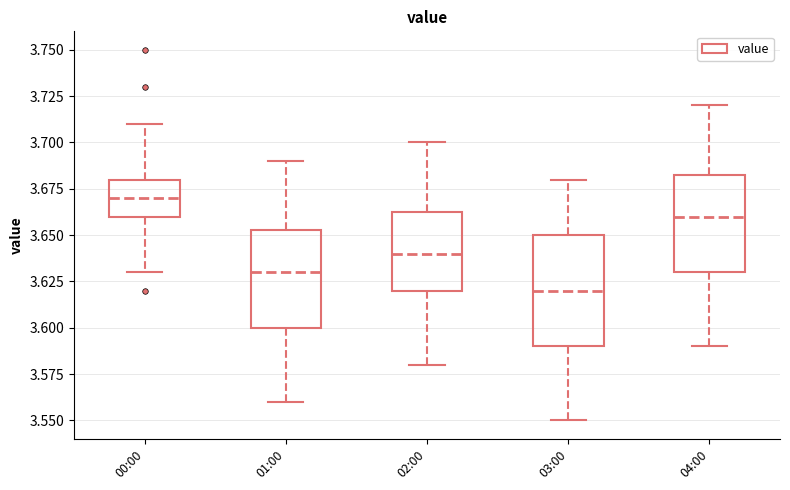

Which box has the lowest median line?

03:00